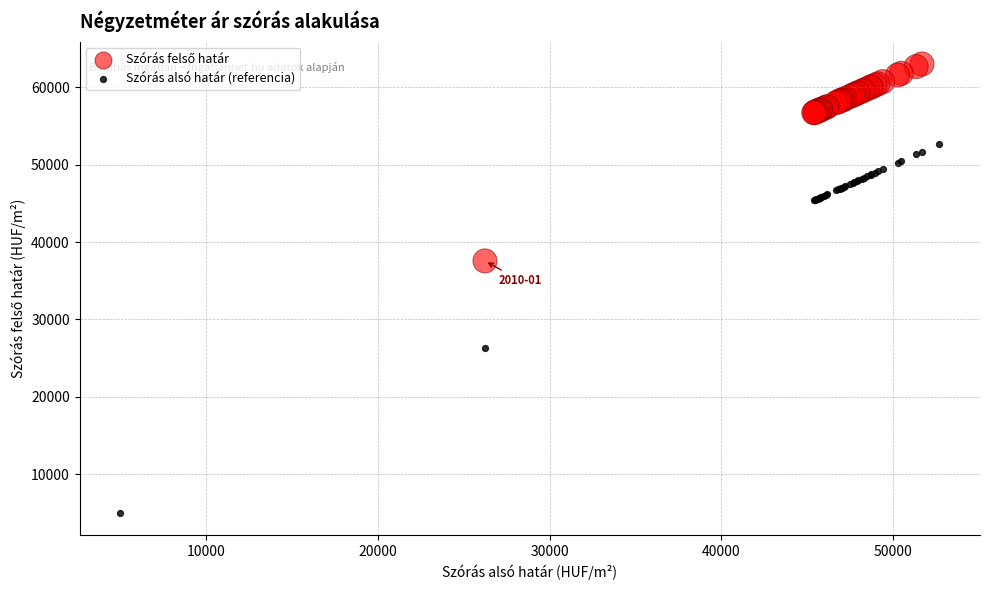

Across all series, what Y value is closest to 34008?

37555